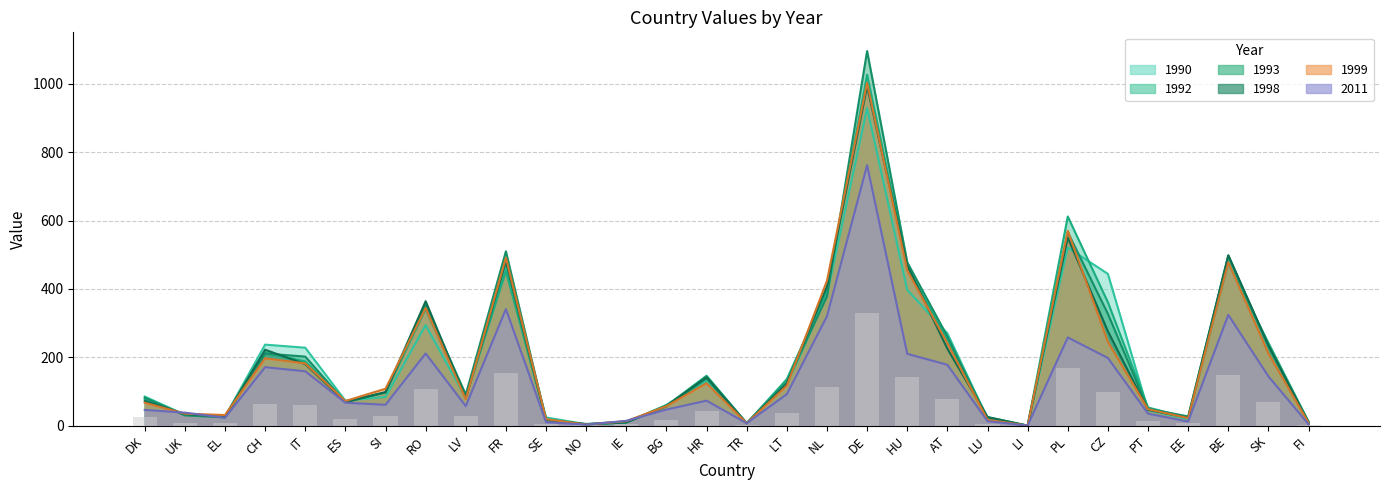

What is the approximate value of 1993 at CH?

211